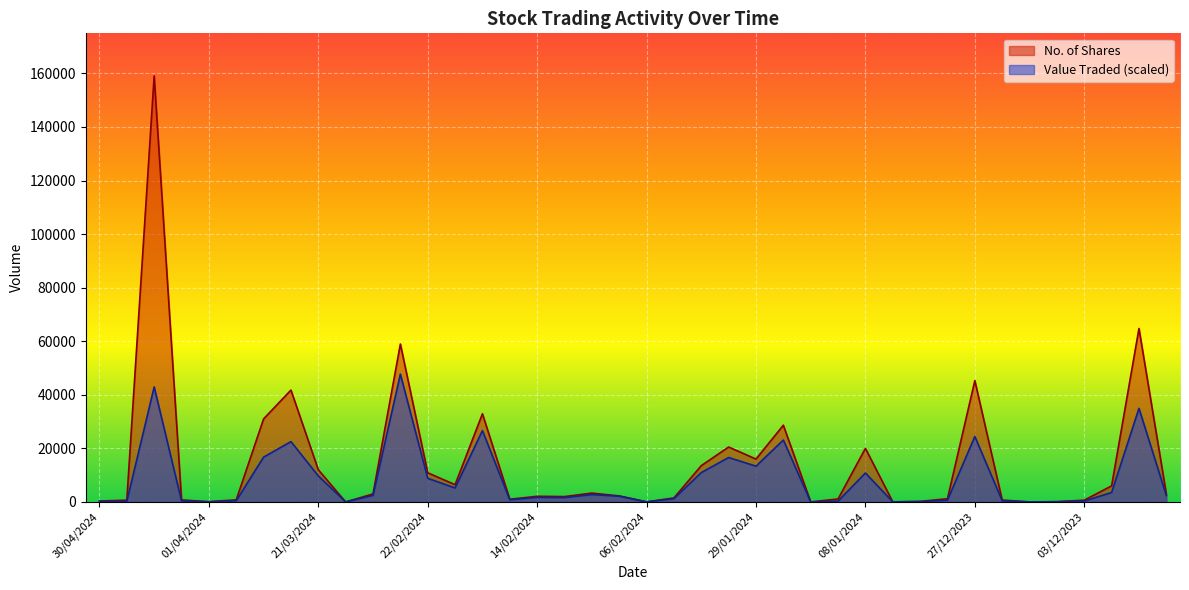

Which series ends up on top after the final intersection of Value Traded and No. of Shares?

No. of Shares